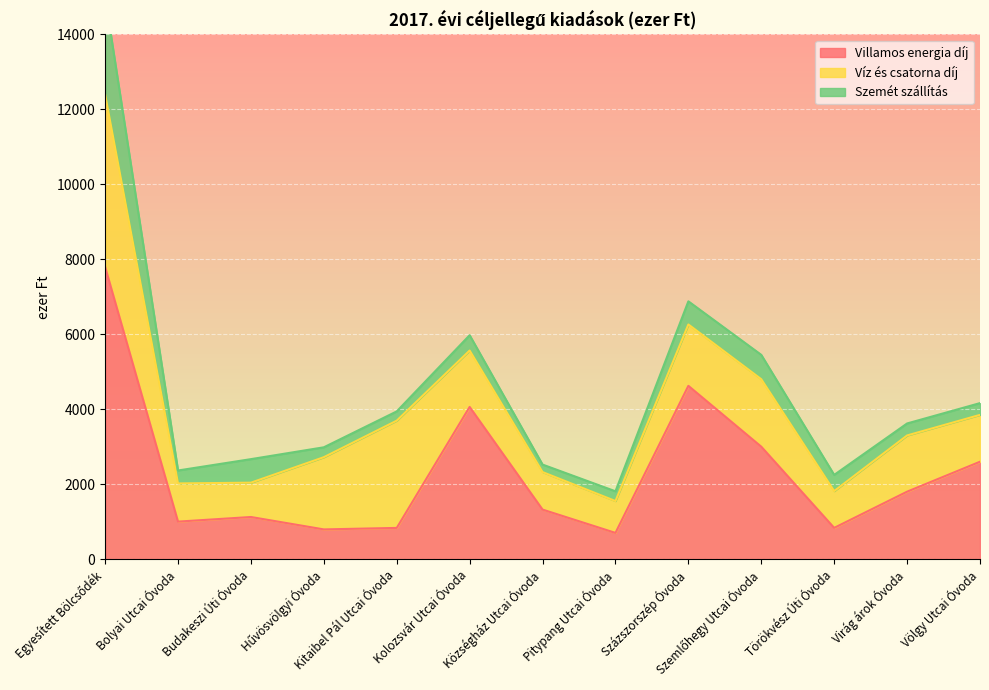

Reading right to left, list all the values displayed in this chart.

Villamos energia díj: 2599	1800	834	3000	4624	700	1322	4061	833	793	1124	1001	7800
Víz és csatorna díj: 1250	1500	982	1800	1638	850	1001	1505	2862	1927	916	1019	4600
Szemét szállítás: 314	320	432	650	617	260	200	409	247	264	628	345	2600